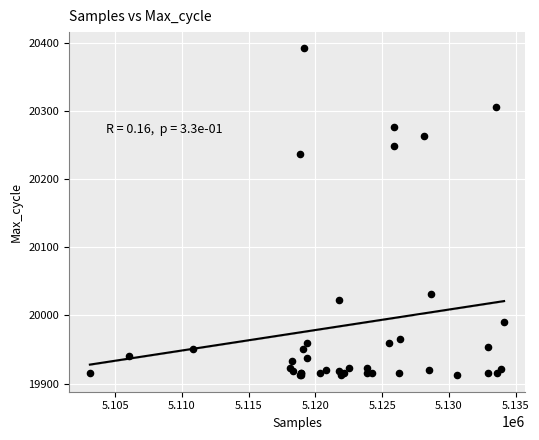

What Y value in the scatter plot is closest to 20152?

20237